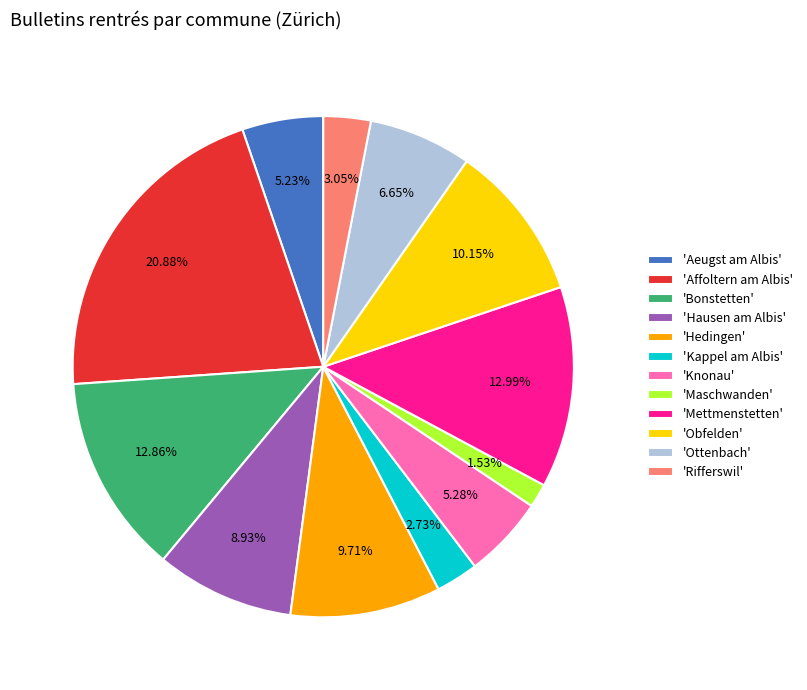

Do 'Knonau' and 'Bonstetten' together represent more than half of the pie?

No